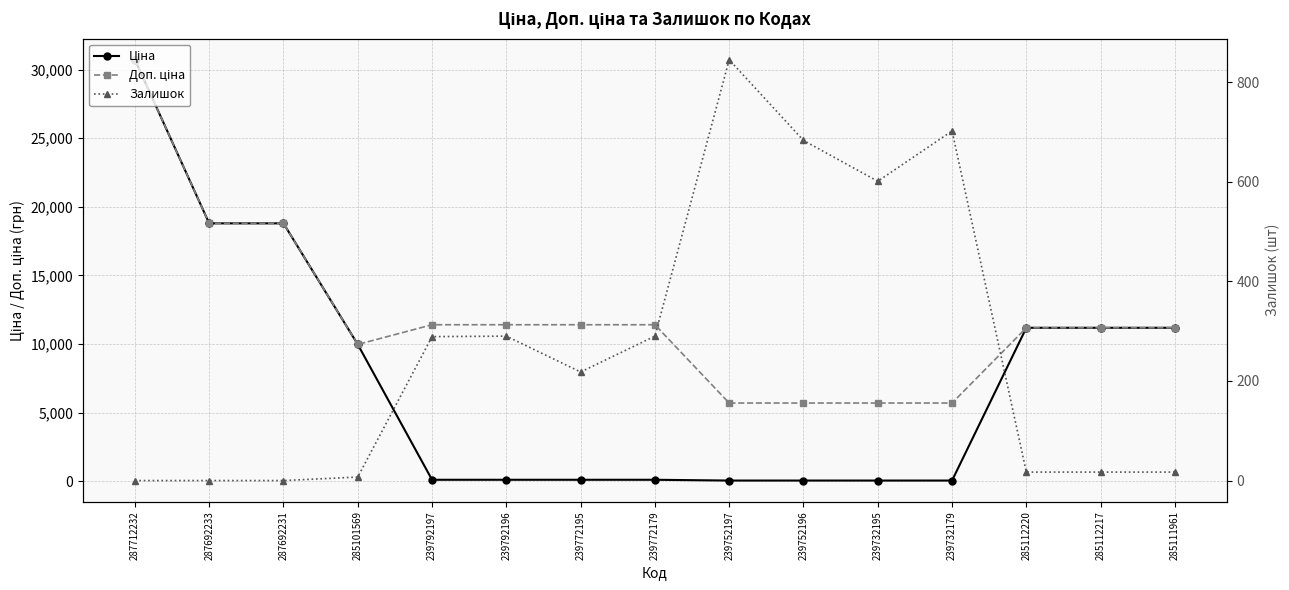

What is the difference between the maximum and minimum values in the Доп. ціна series?

25012.1